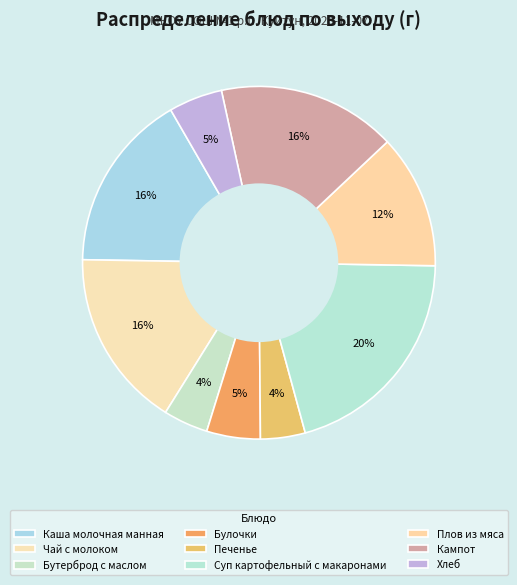

How many segments does this pie chart have?

9